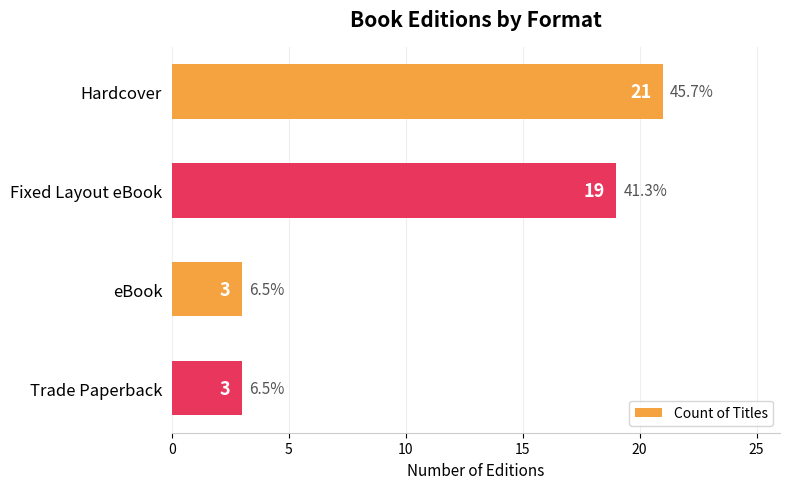

What is the maximum value shown in the chart?

21